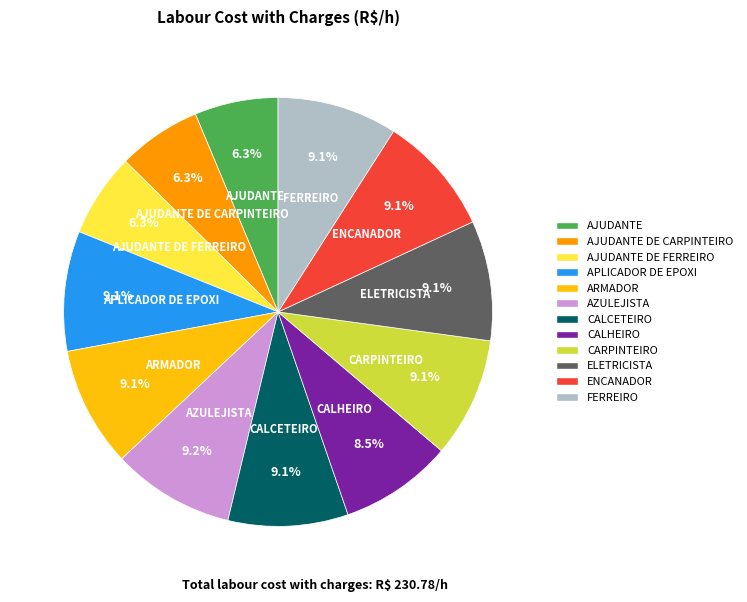

To the nearest percent, what portion does ENCANADOR represent?

9%